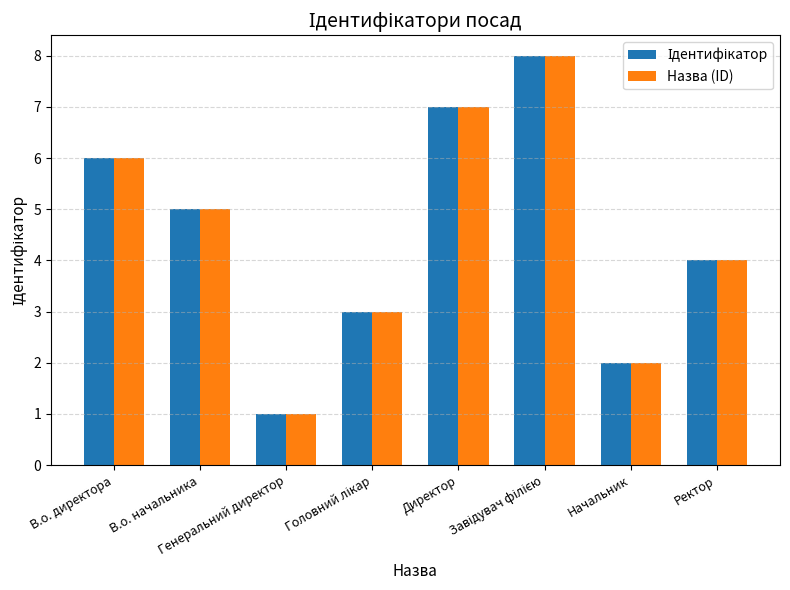

What is the maximum value shown in the chart?

8